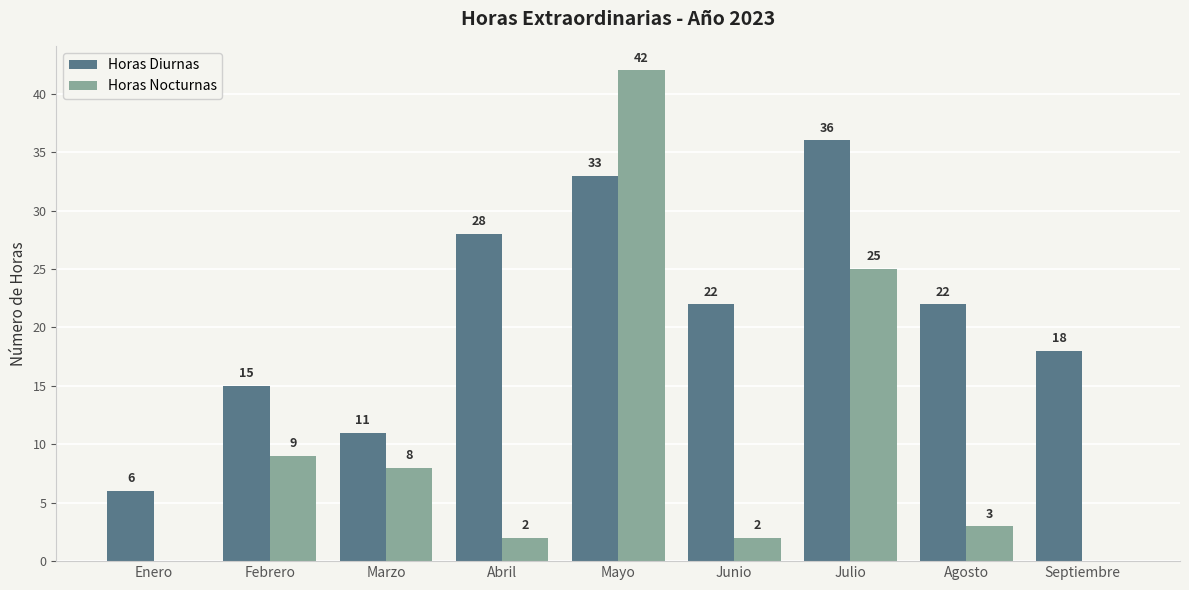

What is the sum of the Horas Diurnas values at Febrero and Septiembre?

33